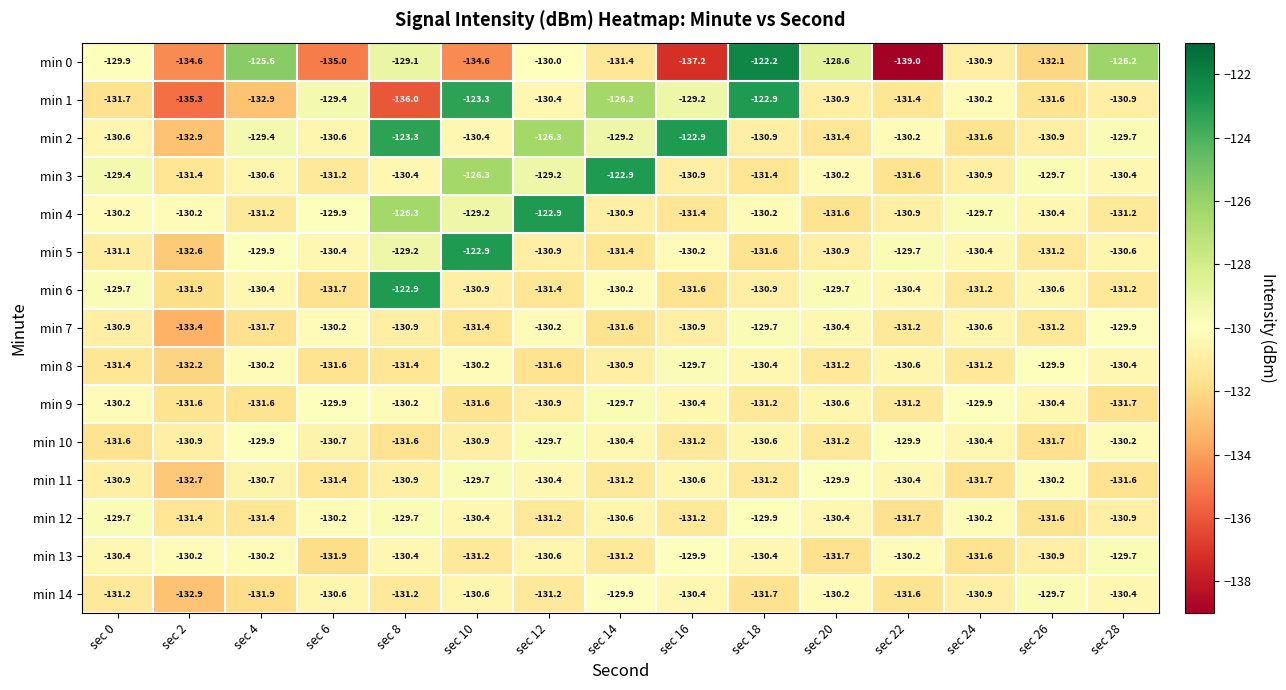

What is the difference between the highest and lowest values at sec 18?

9.5